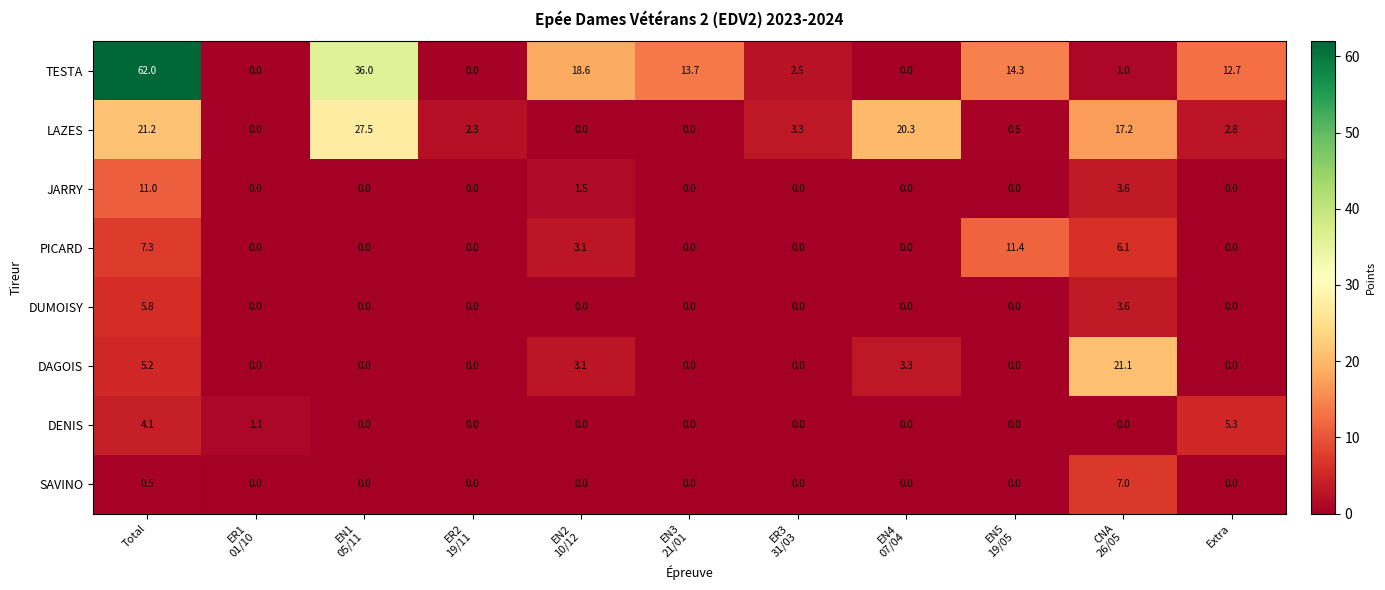

Which series has the largest total across all categories?

TESTA